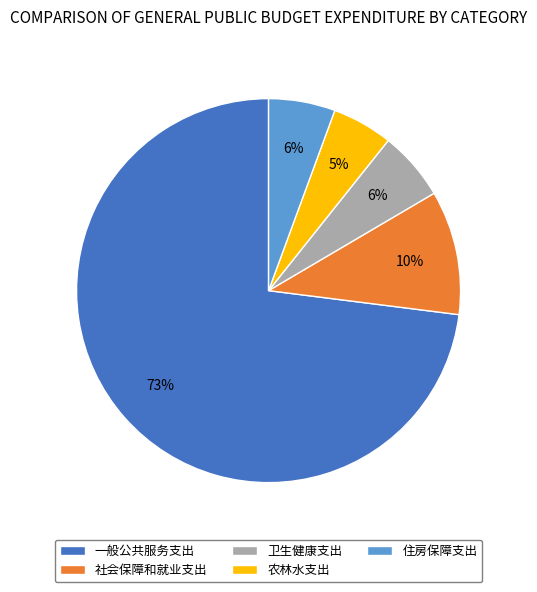

Which category has the biggest portion of the pie?

一般公共服务支出